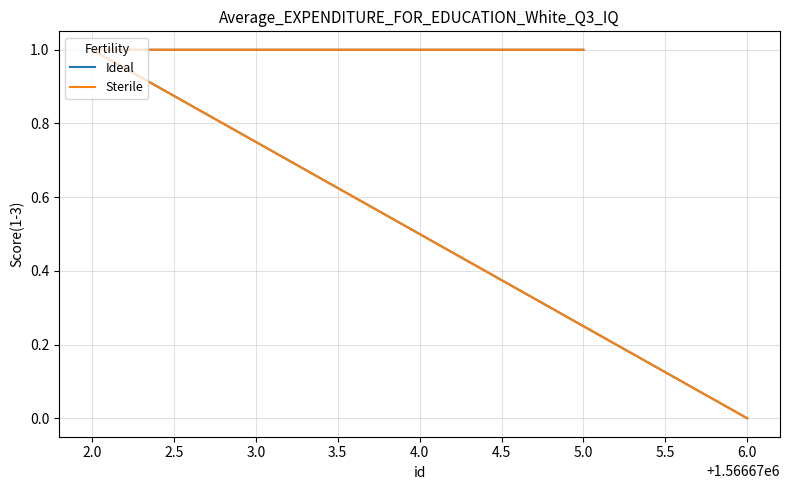

What position from the right is 4.0?

4